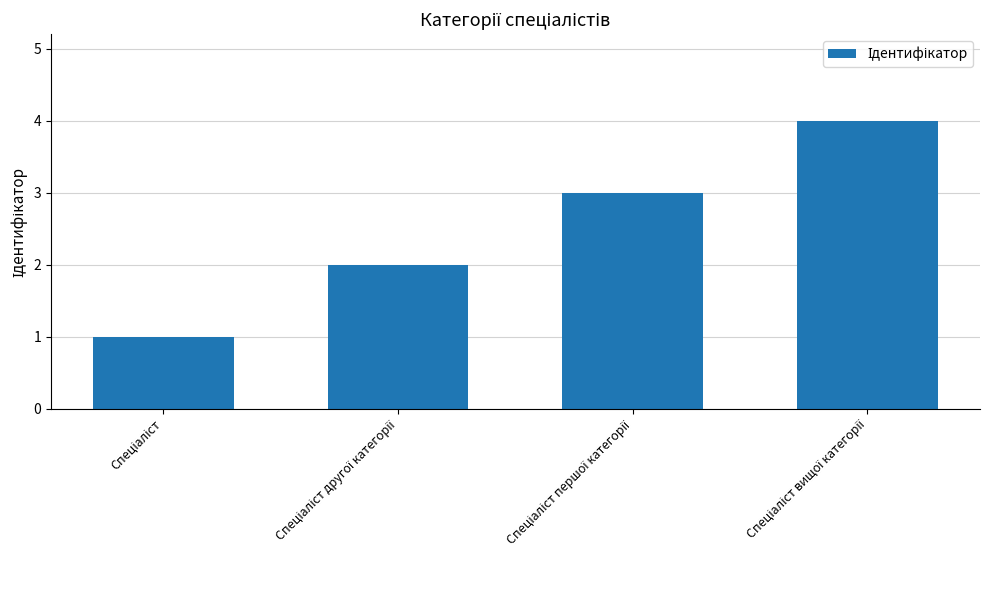

Reading right to left, list all the values displayed in this chart.

4	3	2	1